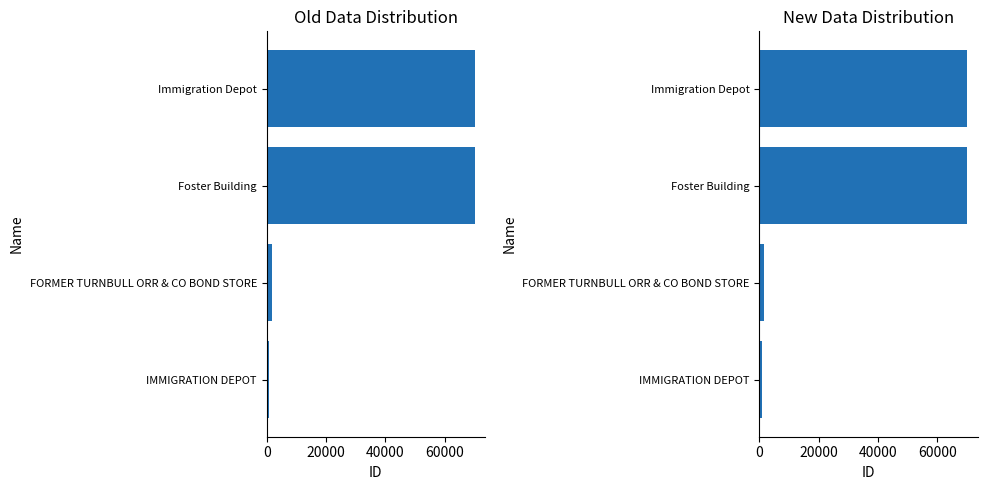

What is the minimum value shown in the chart?

926